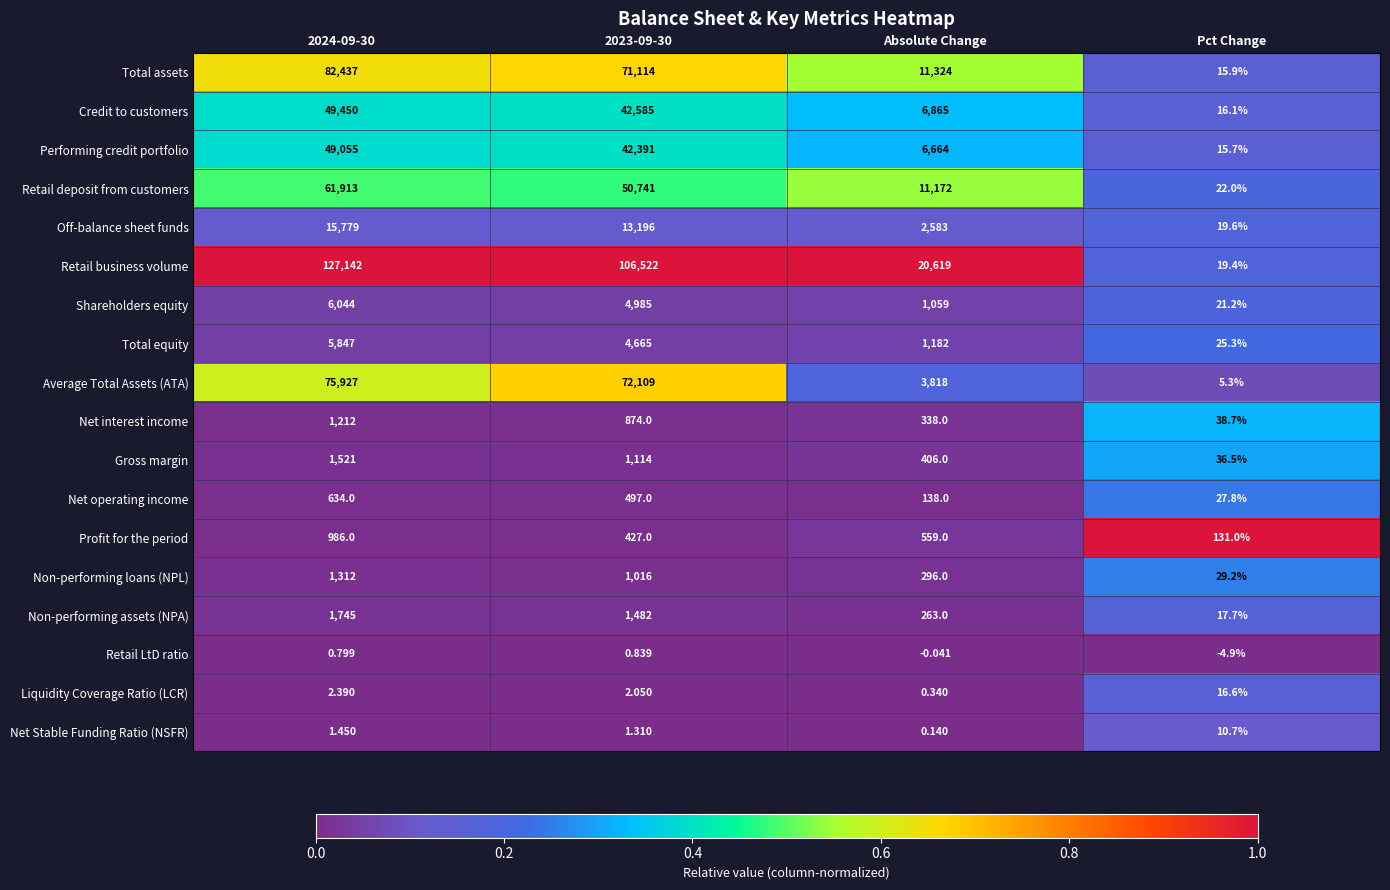

Which category has the lowest value across all series?

Pct Change